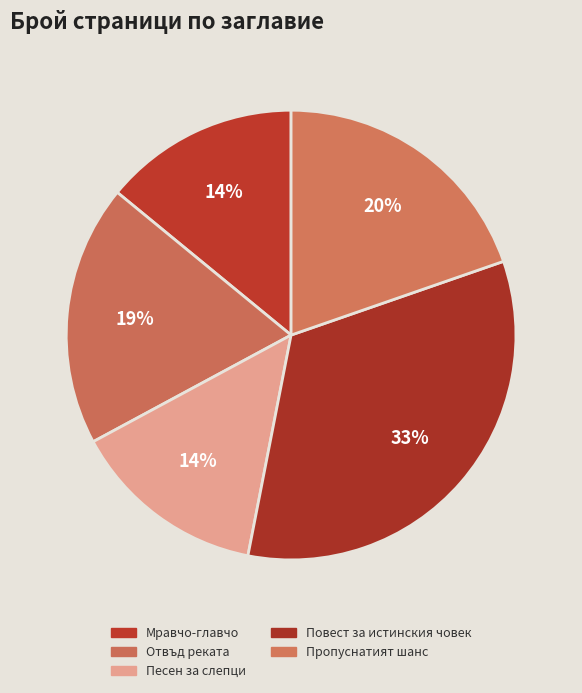

To the nearest percent, what portion does Песен за слепци represent?

14%